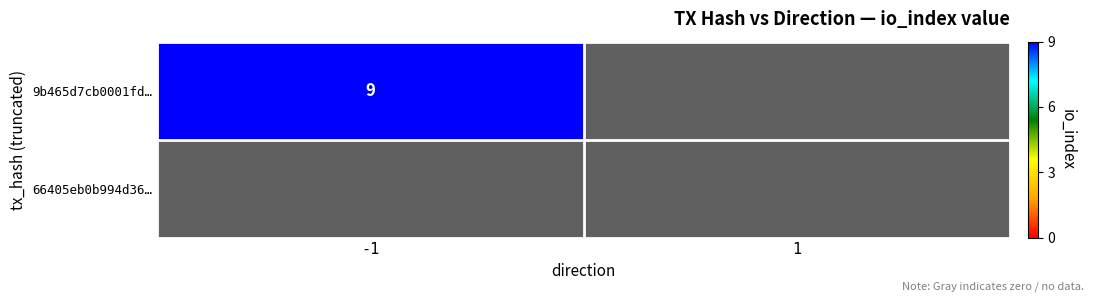

At which label does 9b465d7cb0001fd41ebaf24e6b7b213596a0041 reach its peak?

-1